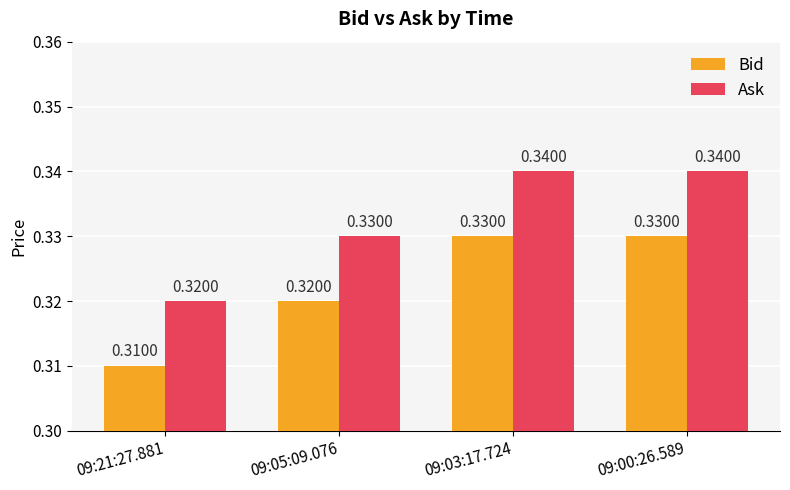

What position from the right is 09:21:27.881?

4